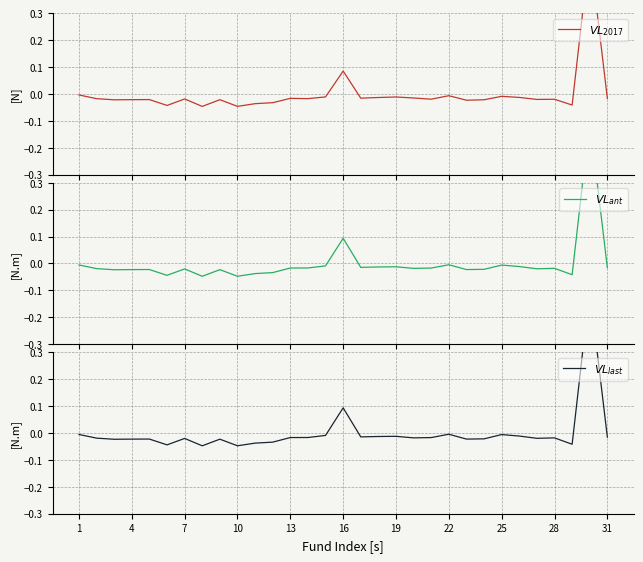

What is the difference between the second highest and second lowest values in the $VL_{ant}$ series?

0.1